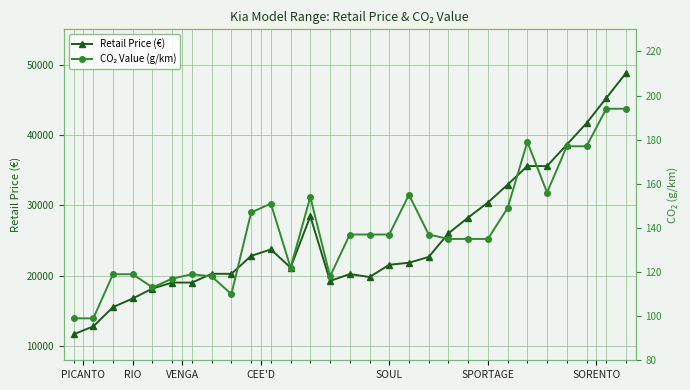

How many interior local peaks does the CO₂ Value (g/km) series have?

5